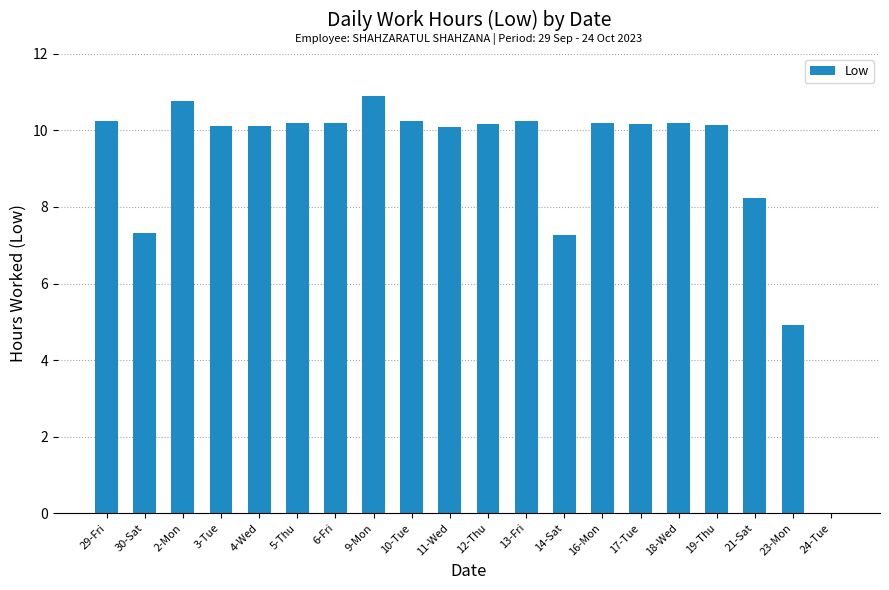

How many distinct data groups are displayed?

1